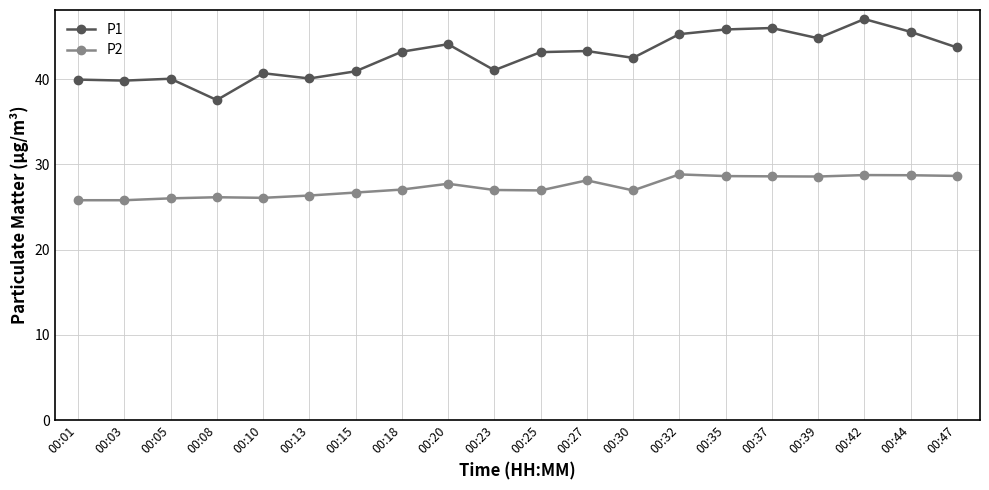

True or false: P2 has more than 2 points higher than both neighbors.

True